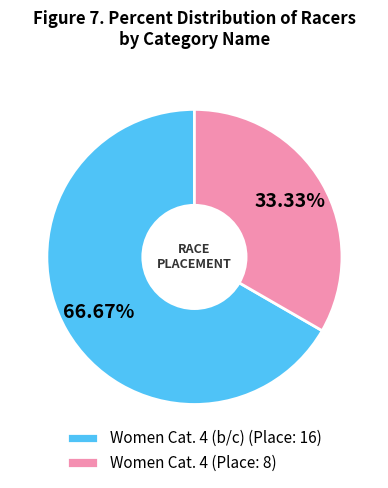

Combined, do Women Cat. 4 (Place: 8) and Women Cat. 4 (b/c) (Place: 16) account for over 50%?

Yes